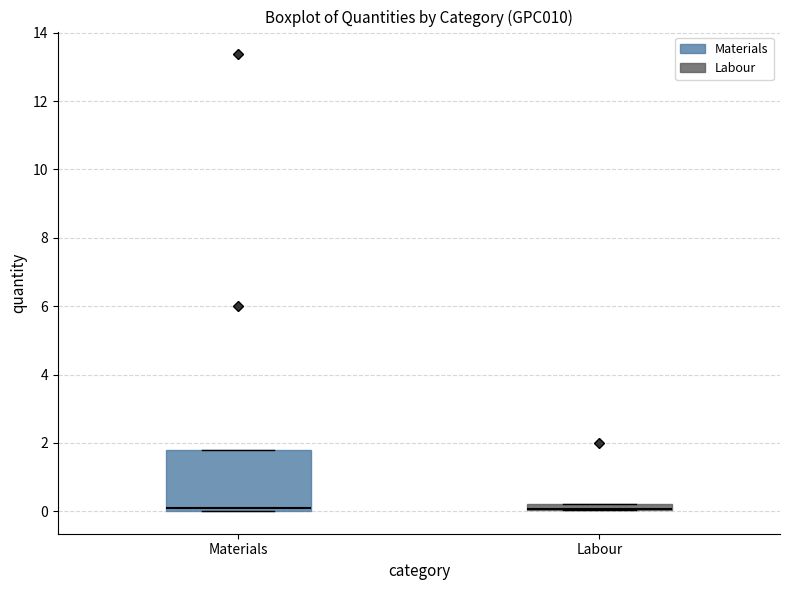

Where is the upper edge of the box for Materials on the y-axis? The values are not printed on the chart, so give them approximately, as read against the axis.

1.8